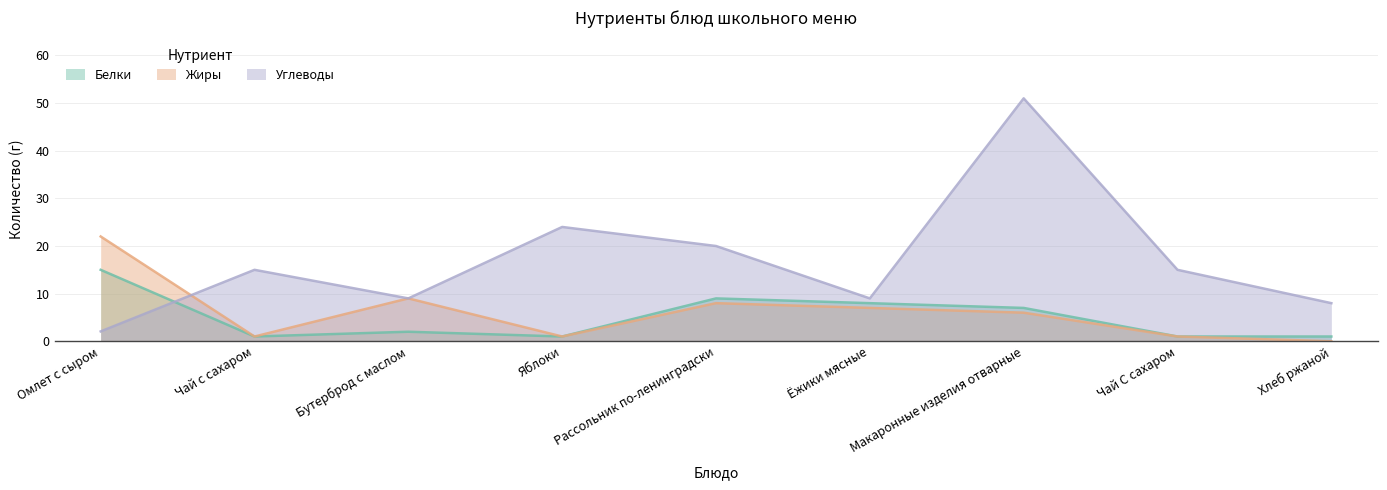

True or false: Углеводы and Белки intersect in this chart.

True